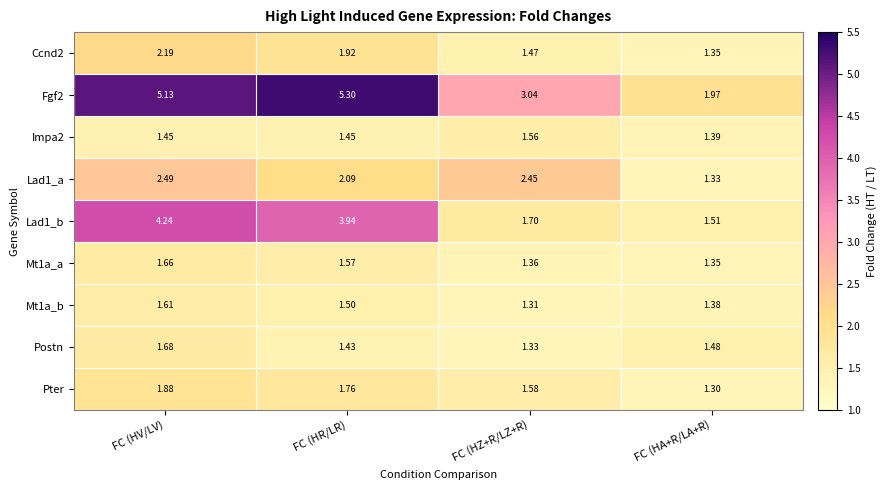

Where does the Fgf2 series first go above 5?

FC (HV/LV)